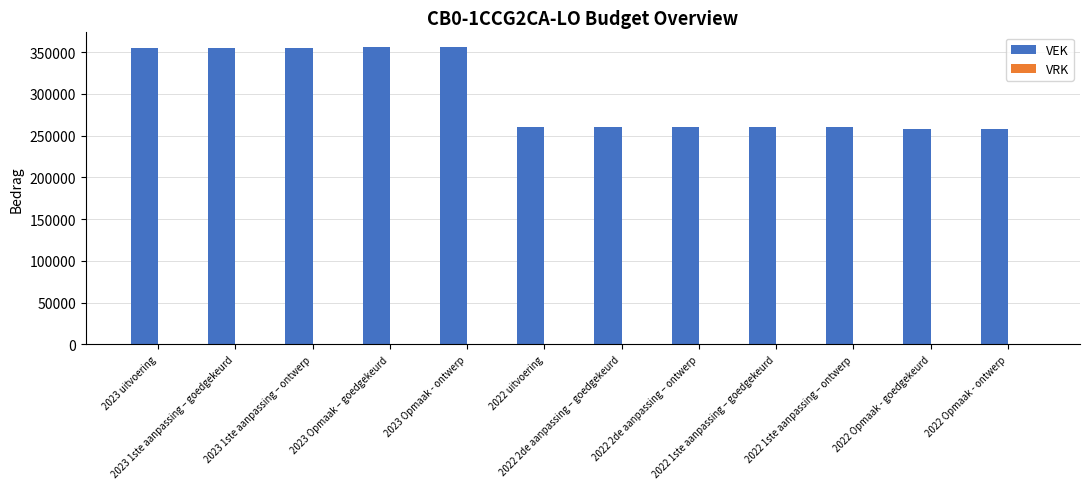

What is the value of the 8th bar from the left?

260085